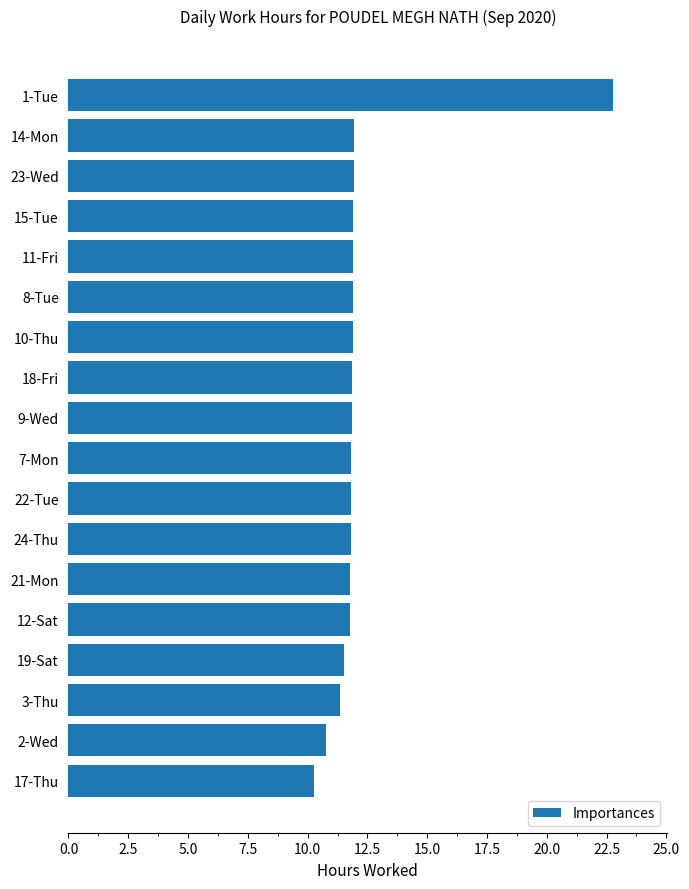

Read the value at 7-Mon.

11.8